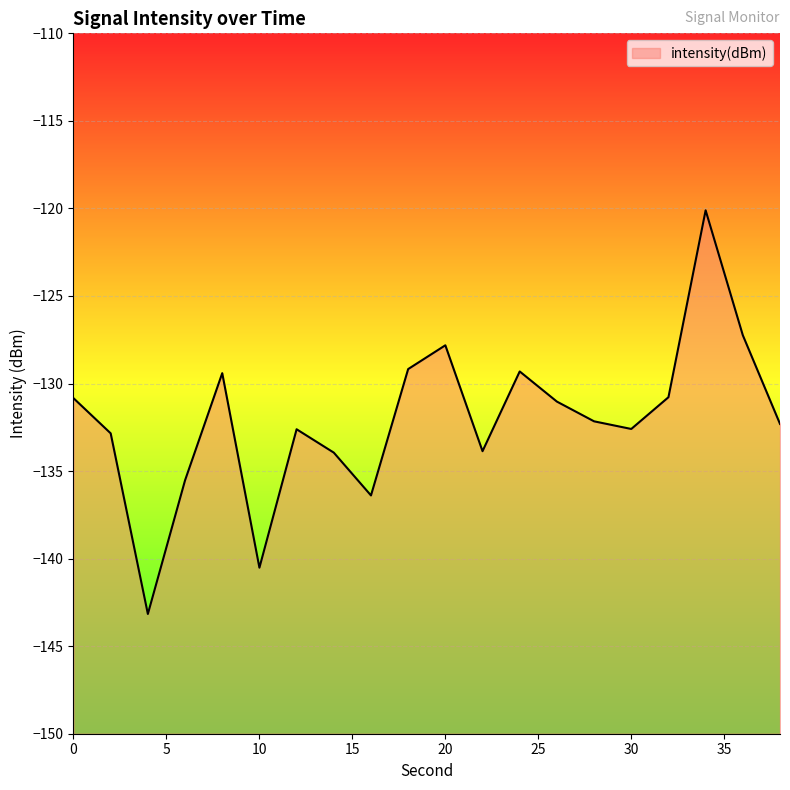

How many values exceed -132?

9